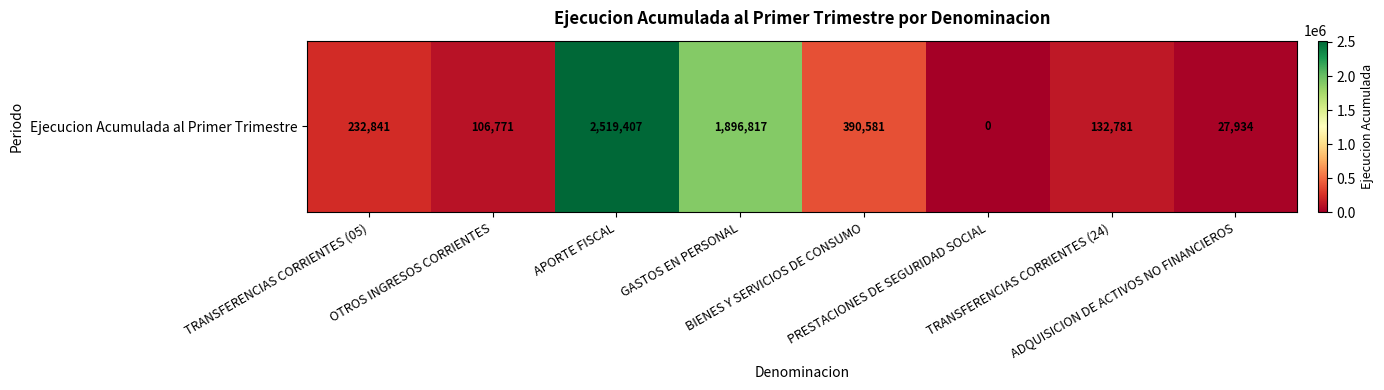

Between BIENES Y SERVICIOS DE CONSUMO and OTROS INGRESOS CORRIENTES, which is larger?

BIENES Y SERVICIOS DE CONSUMO